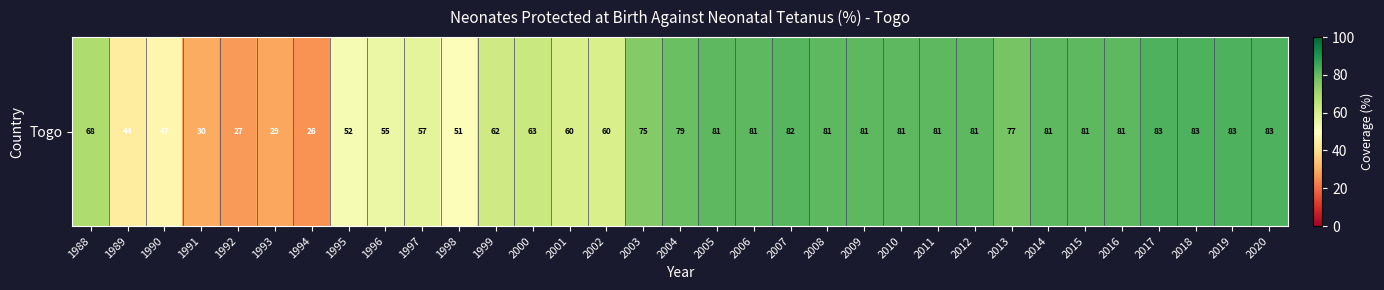

The value at 1998 is 74. True or false?

False